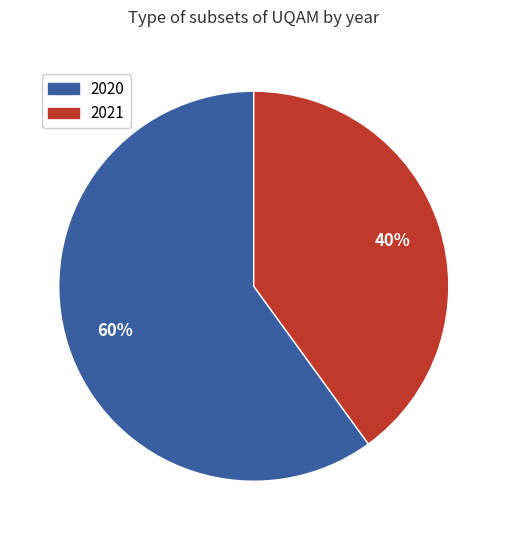

Does any single category account for the majority?

Yes